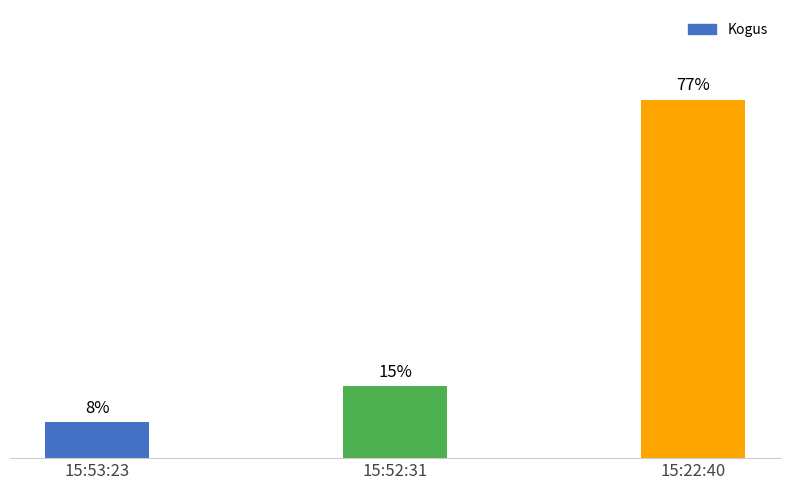

Approximately how many times larger is the value at 15:22:40 compared to 15:52:31?

5.0